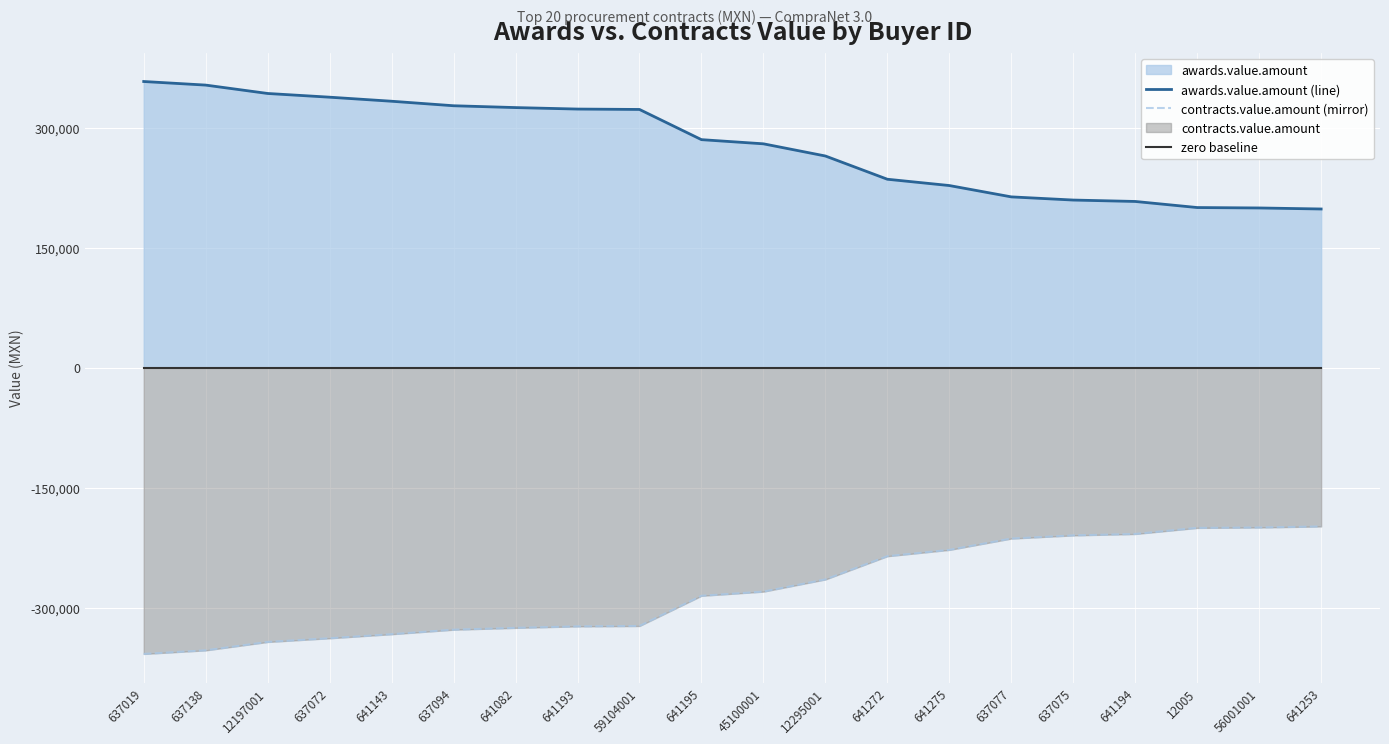

Which series has the largest range (max minus min)?

awards.value.amount (line)